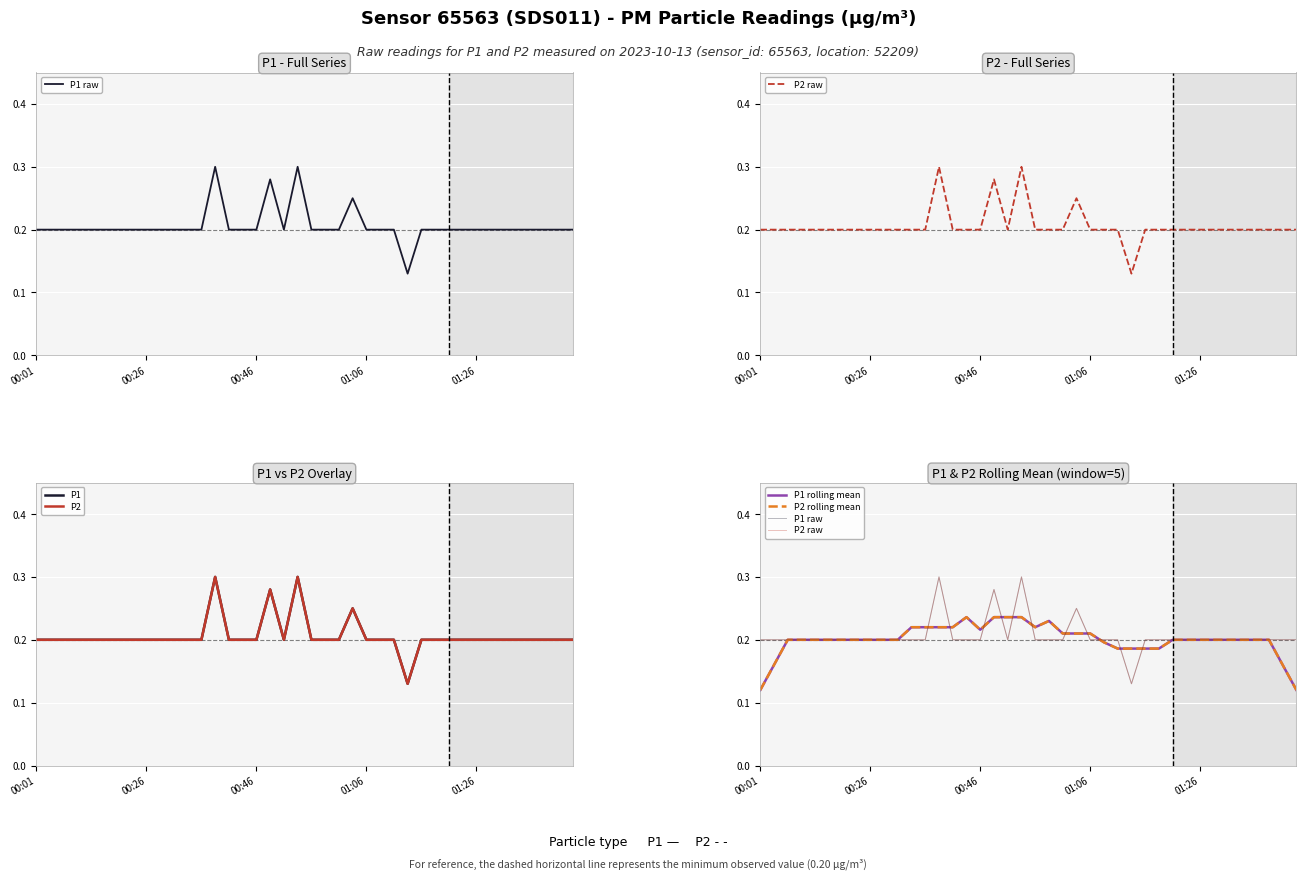

Is the value of P2 raw at 26 greater than the value of P2 at 9?

No